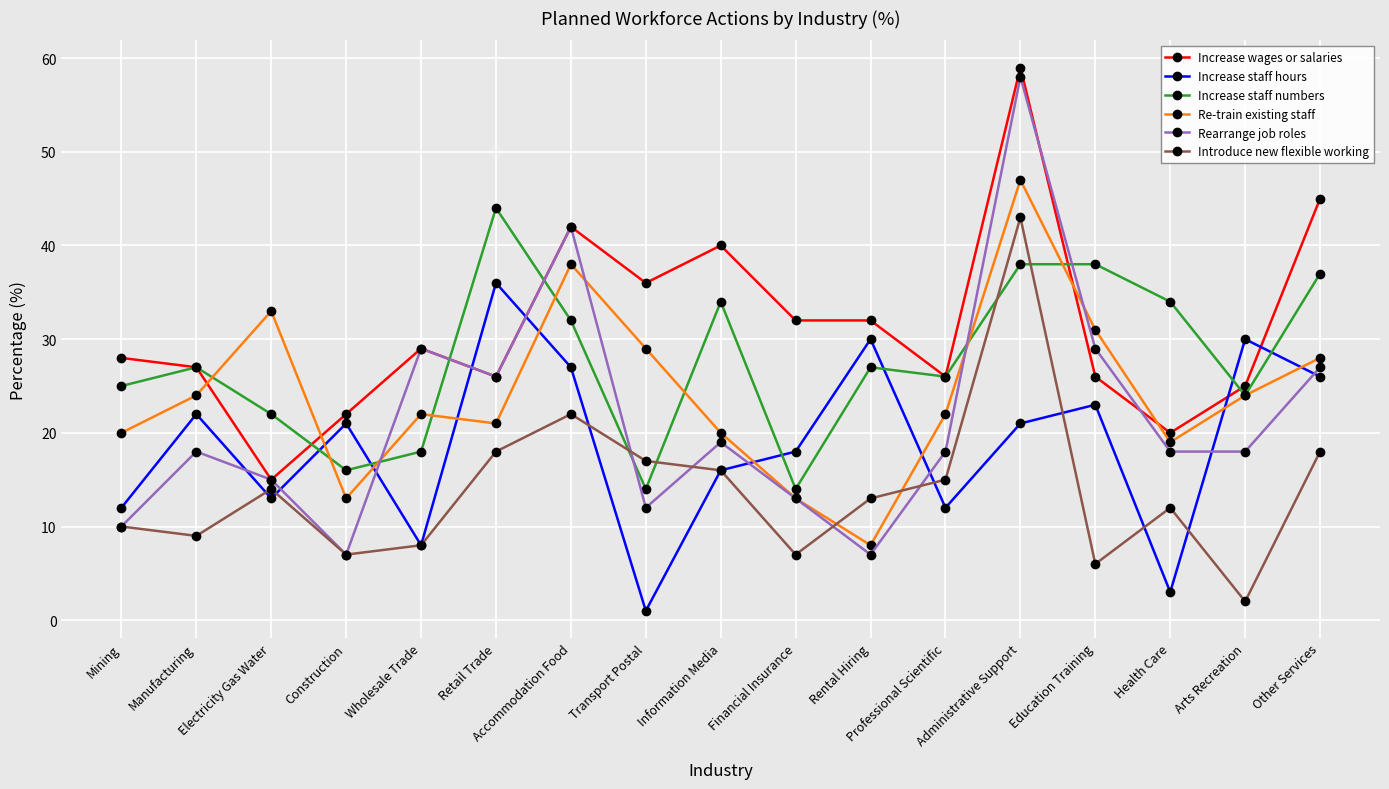

What is the difference between the highest and lowest values at Health Care?

31